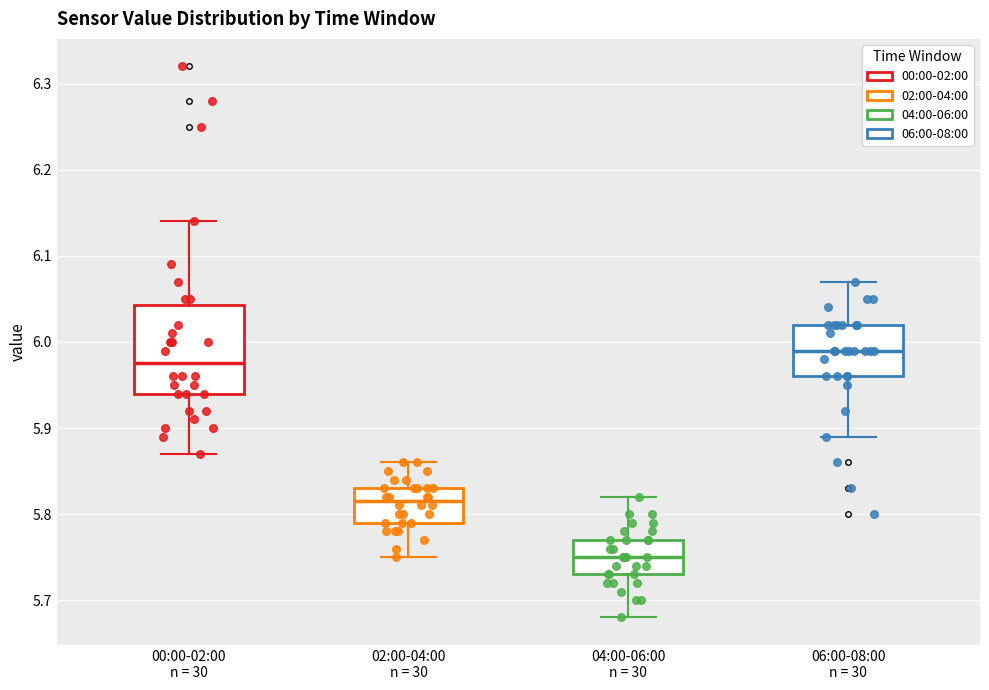

Which box's median line is the highest?

06:00-08:00 n = 30